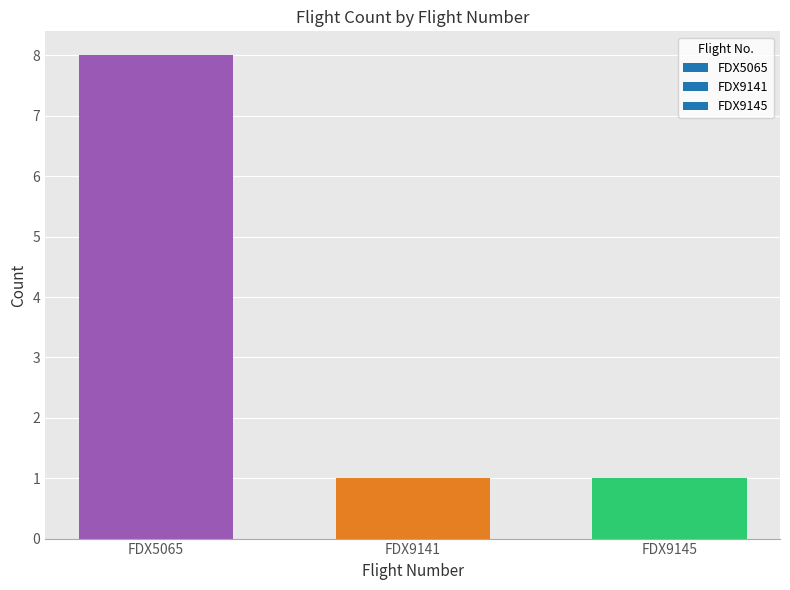

What is the sum of all values?

10